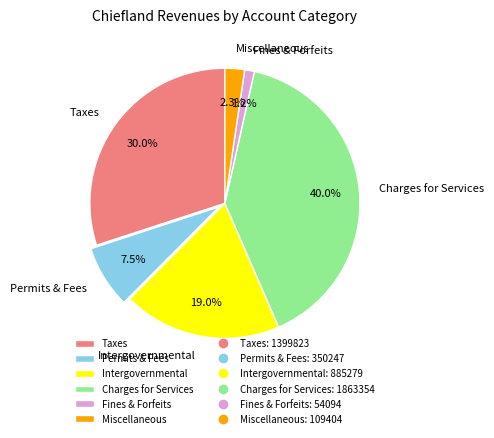

To the nearest percent, what portion does Charges for Services represent?

40%